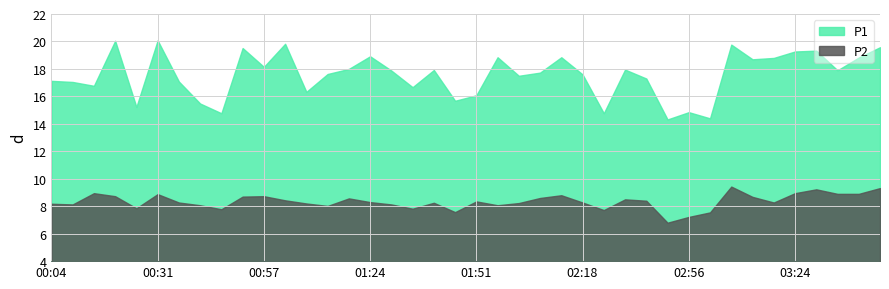

Rank the series at 00:31 from highest to lowest value.

P1, P2